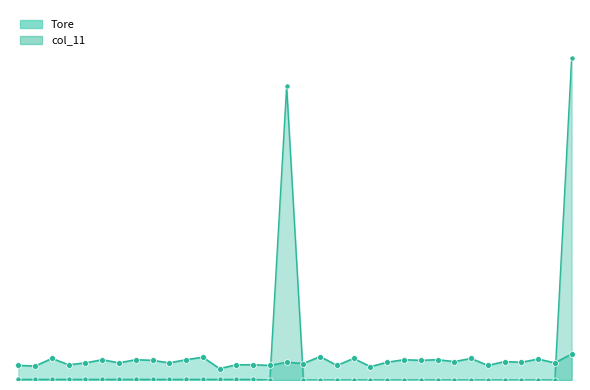

Which series contains the lowest Y value?

col_11